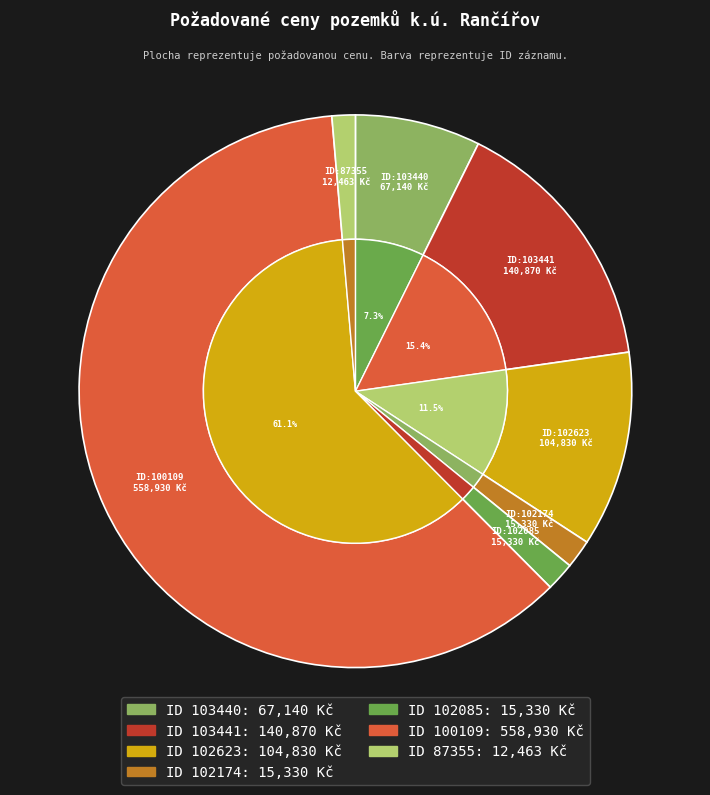

Which slice is the smallest?

87355